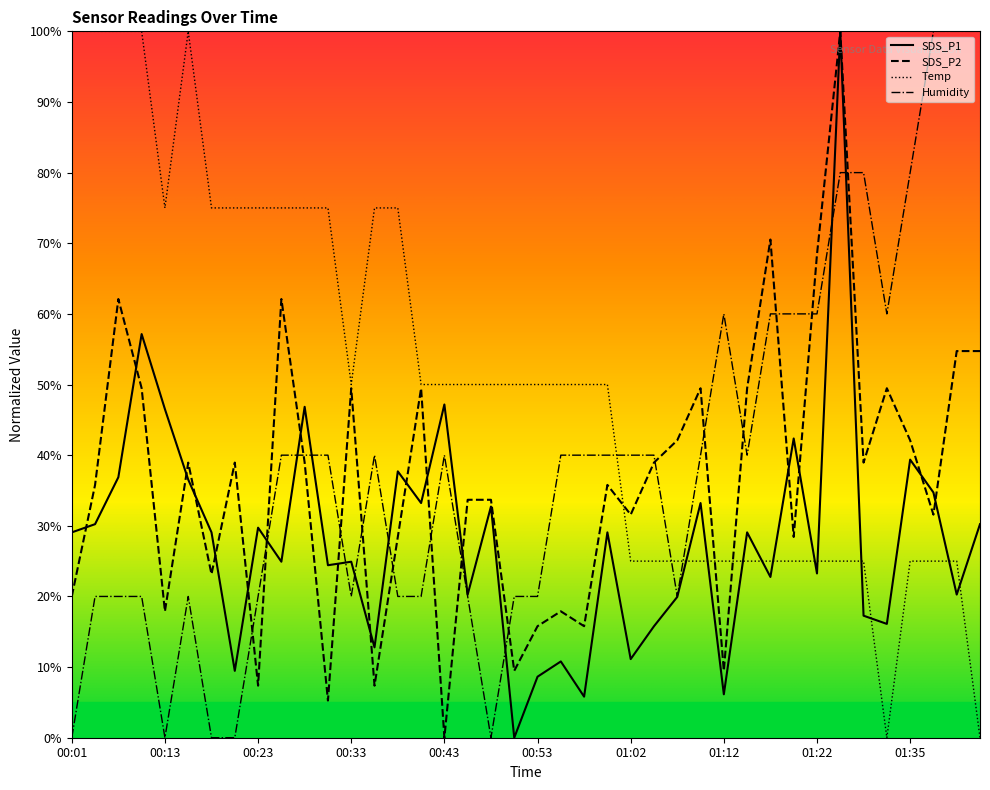

What is the greatest value displayed?

100.0